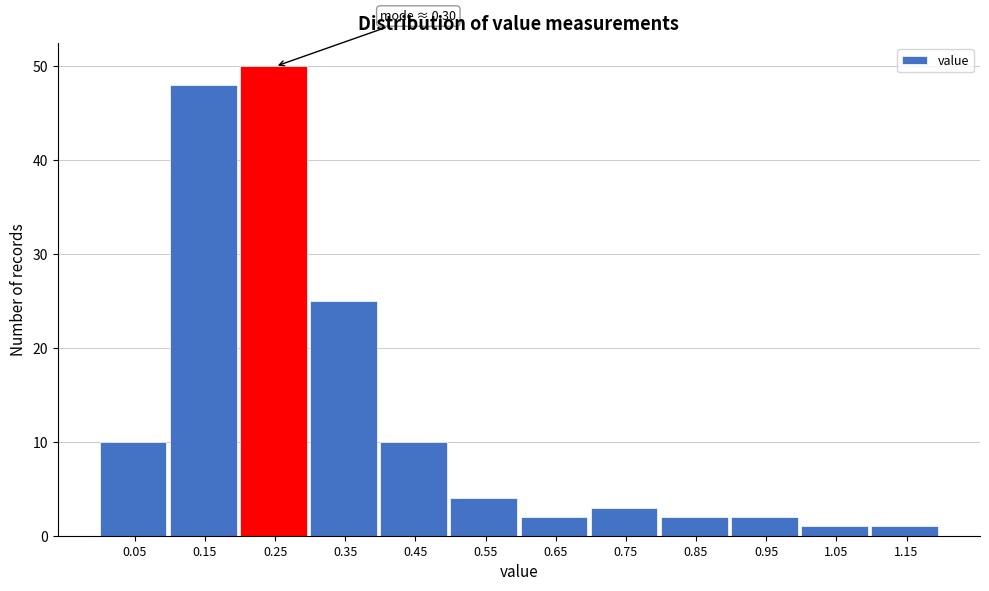

Reading left to right, extract all data points from this chart.

0.05=10	0.15=48	0.25=50	0.35=25	0.45=10	0.55=4	0.65=2	0.75=3	0.85=2	0.95=2	1.05=1	1.15=1